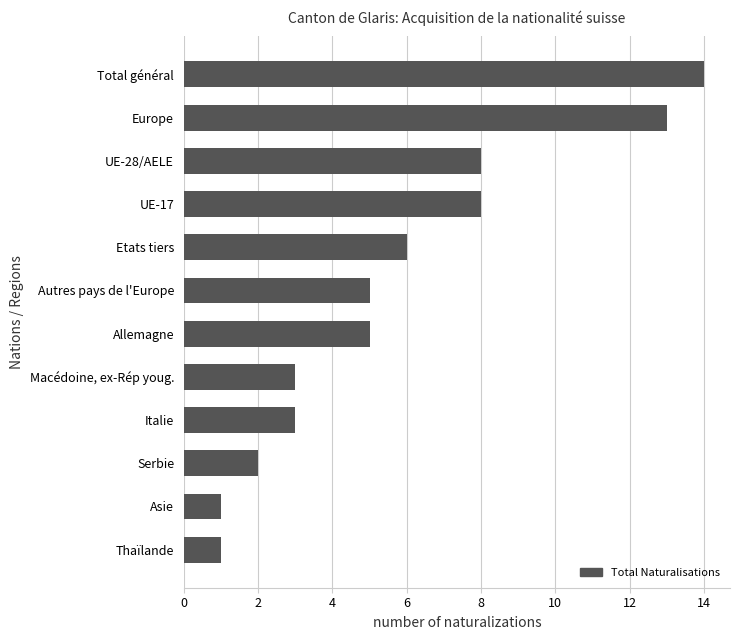

What is the greatest value displayed?

14